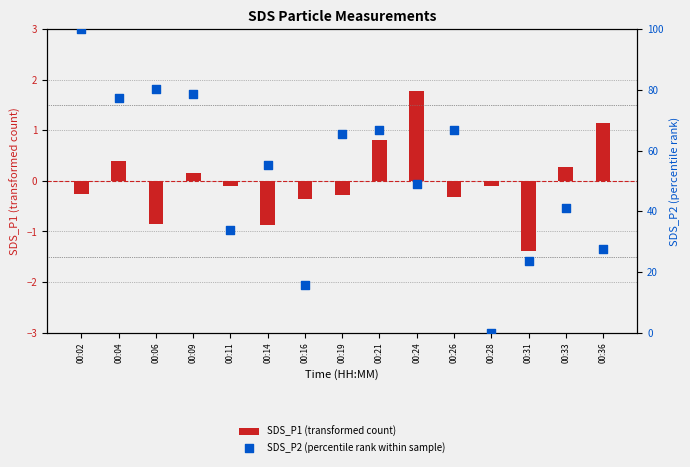

What is the total value across all series at 00:19?

65.1